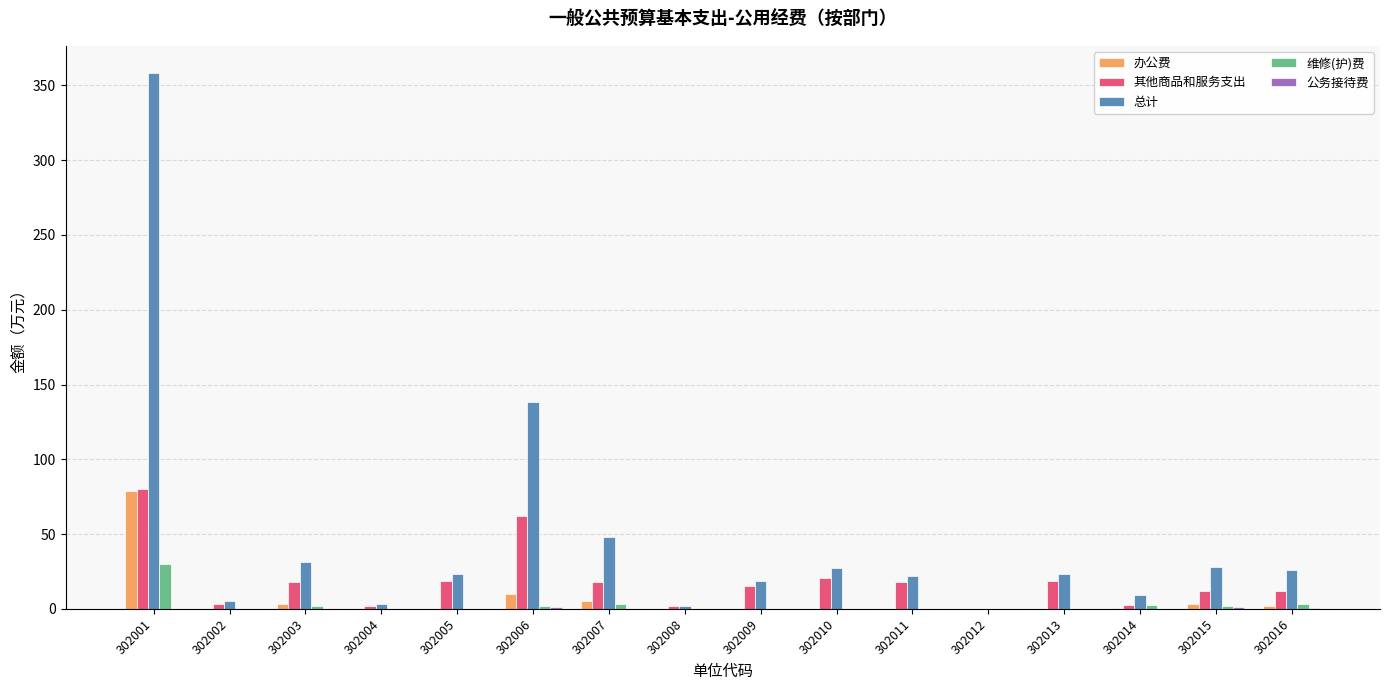

How many distinct data groups are displayed?

5